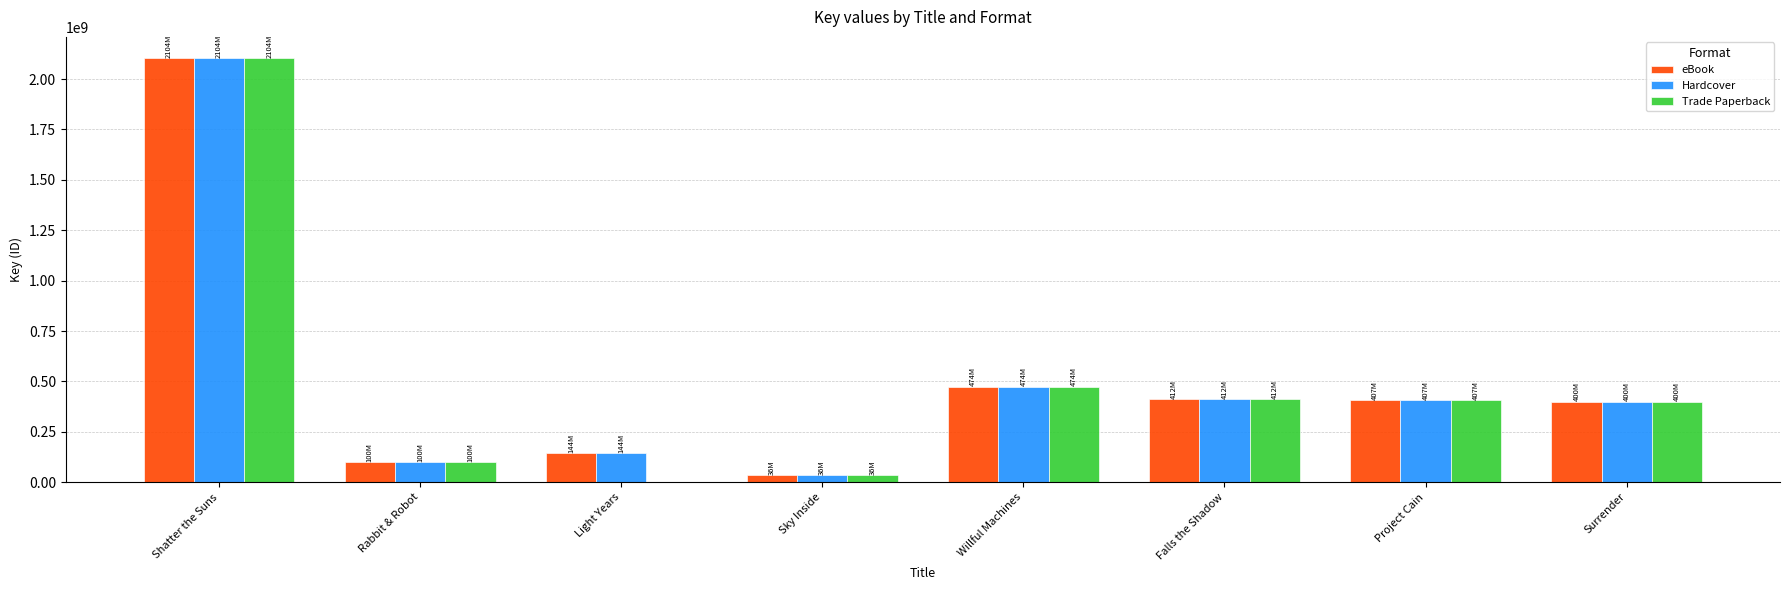

Is the value of Trade Paperback at Falls the Shadow greater than the value of eBook at Shatter the Suns?

No